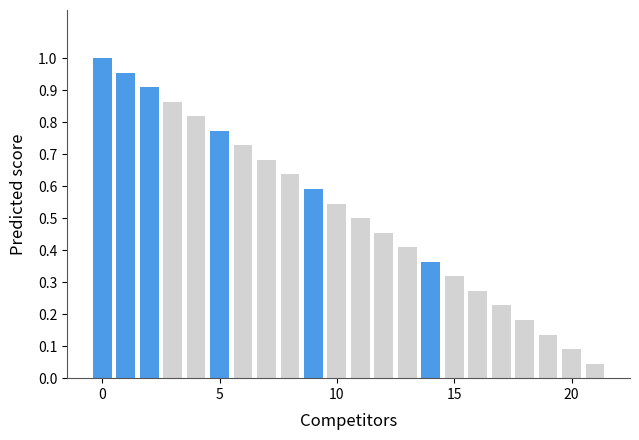

Between 20 and 15, which is larger?

15